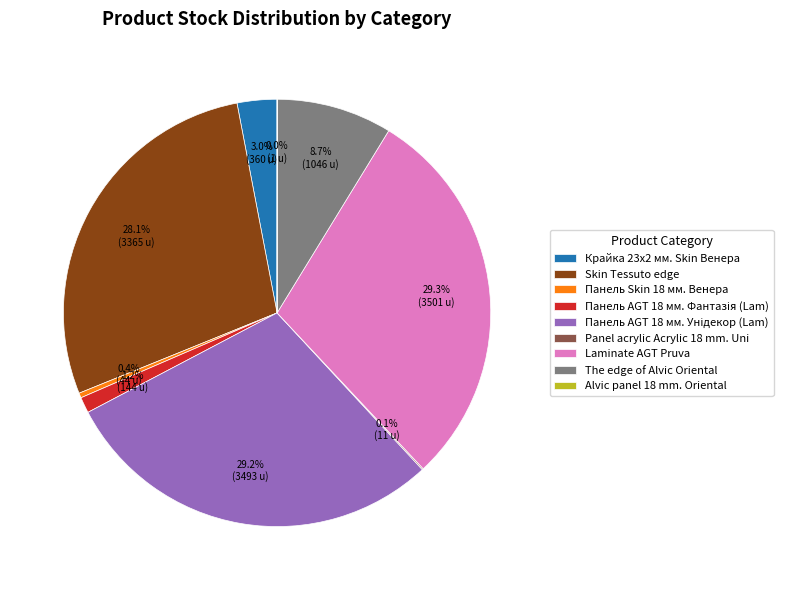

Do Skin Tessuto edge and Laminate AGT Pruva together represent more than half of the pie?

Yes